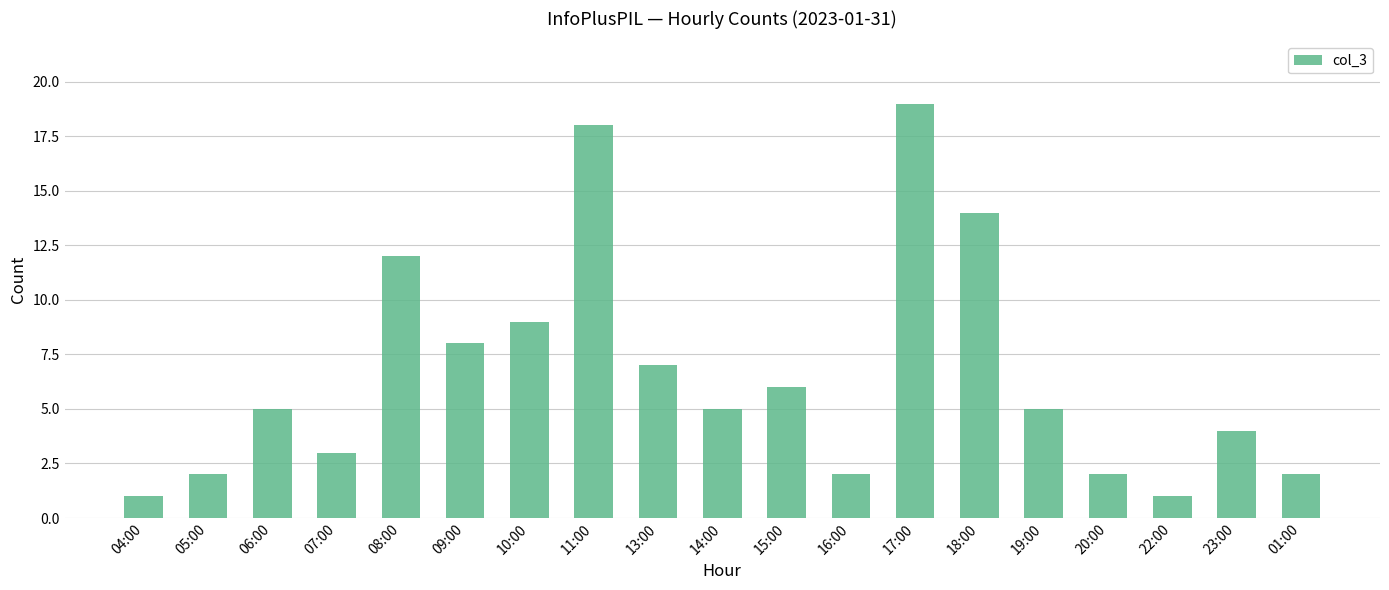

Read the value at 10:00.

9